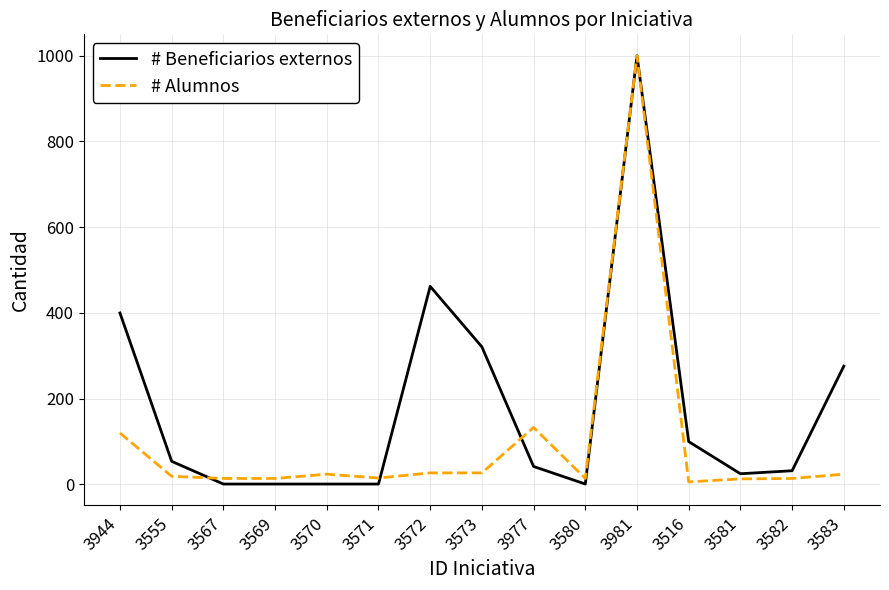

Rank the series at 3977 from highest to lowest value.

# Alumnos, # Beneficiarios externos